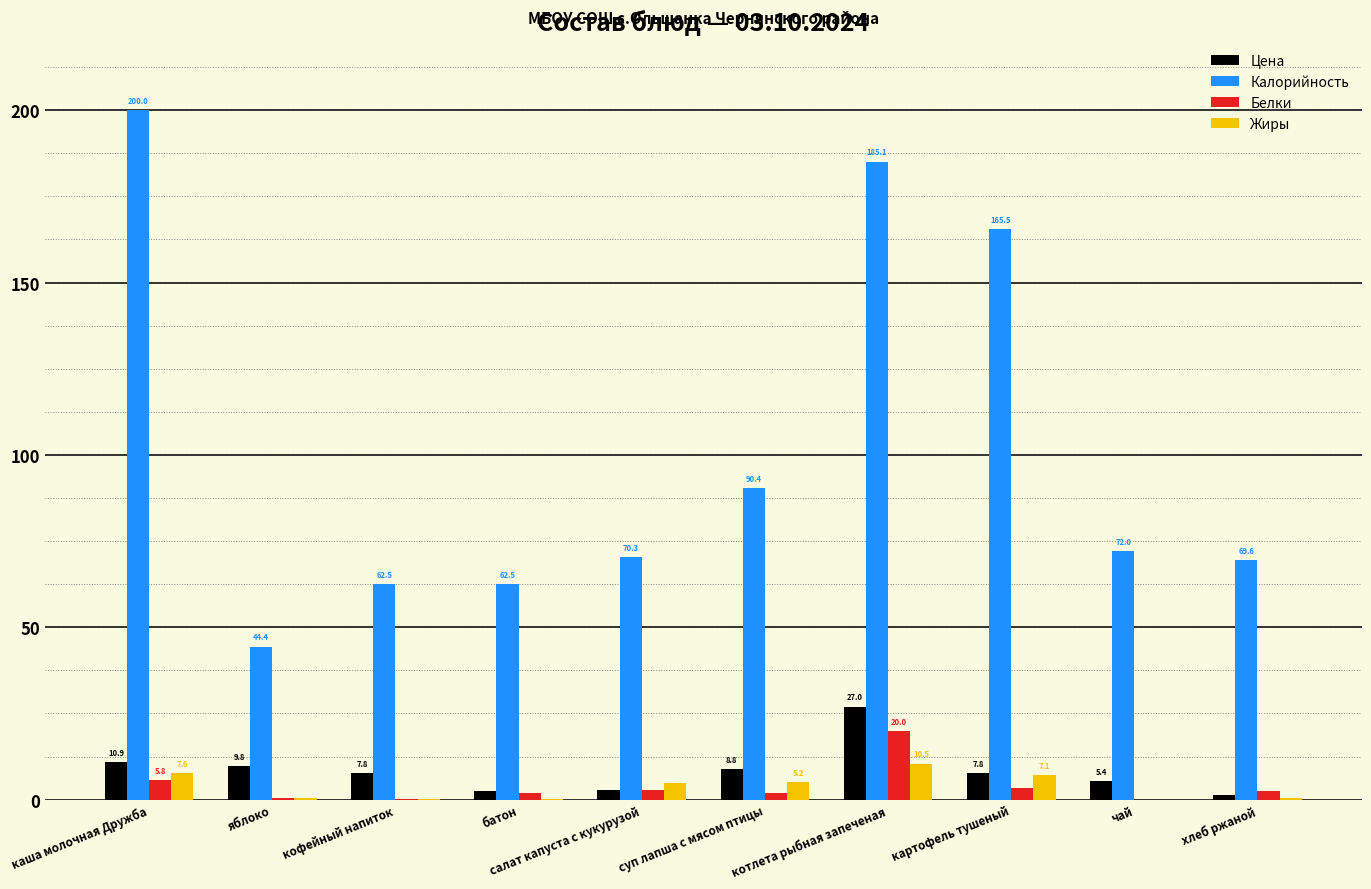

What is the sum of all Цена values?

83.9